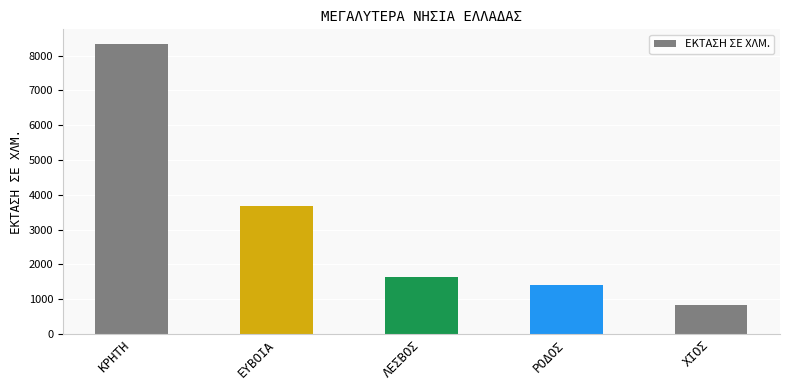

Reading left to right, transcribe all the data shown in this chart.

ΚΡΗΤΗ=8336	ΕΥΒΟΙΑ=3670	ΛΕΣΒΟΣ=1633	ΡΟΔΟΣ=1401	ΧΙΟΣ=842